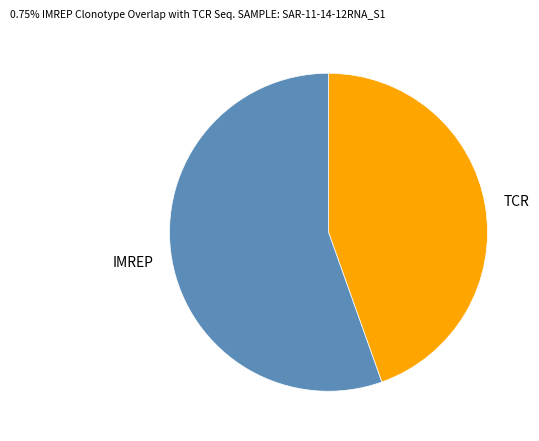

Is IMREP the majority of the pie?

Yes